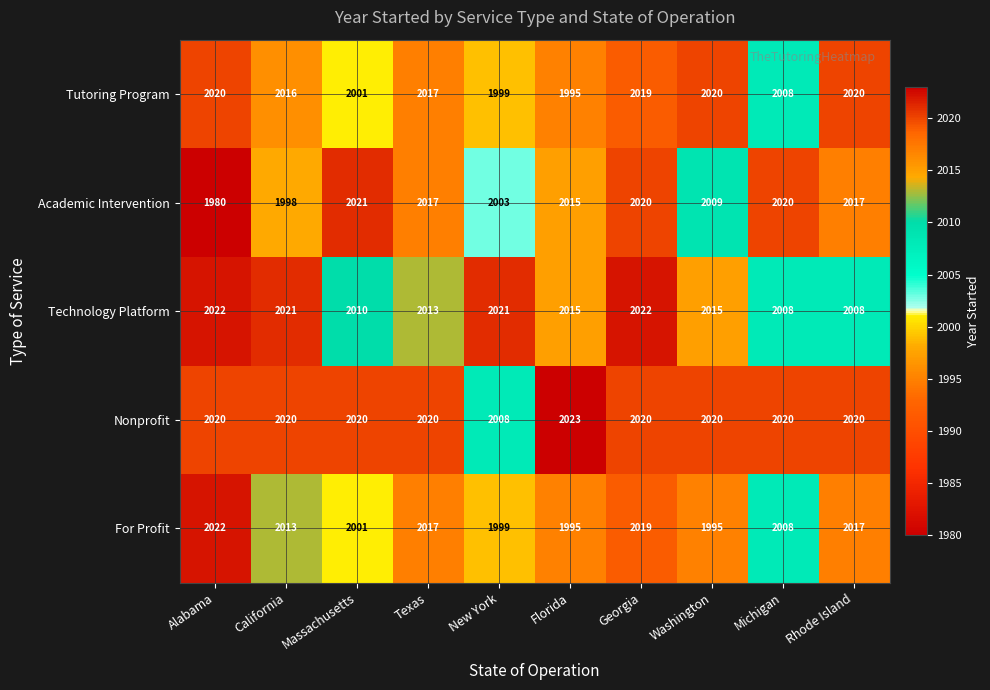

What is the sum of all Technology Platform values?

20155